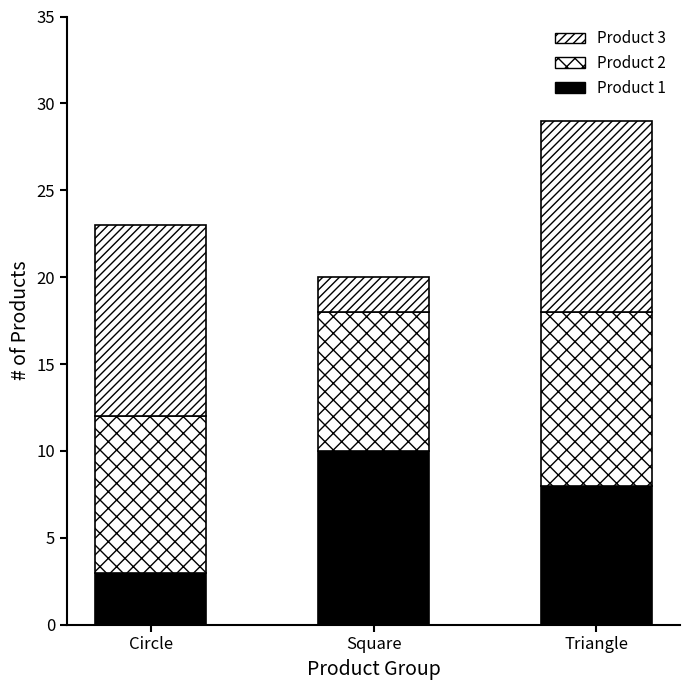

What is the average value of the Product 3 series?

8